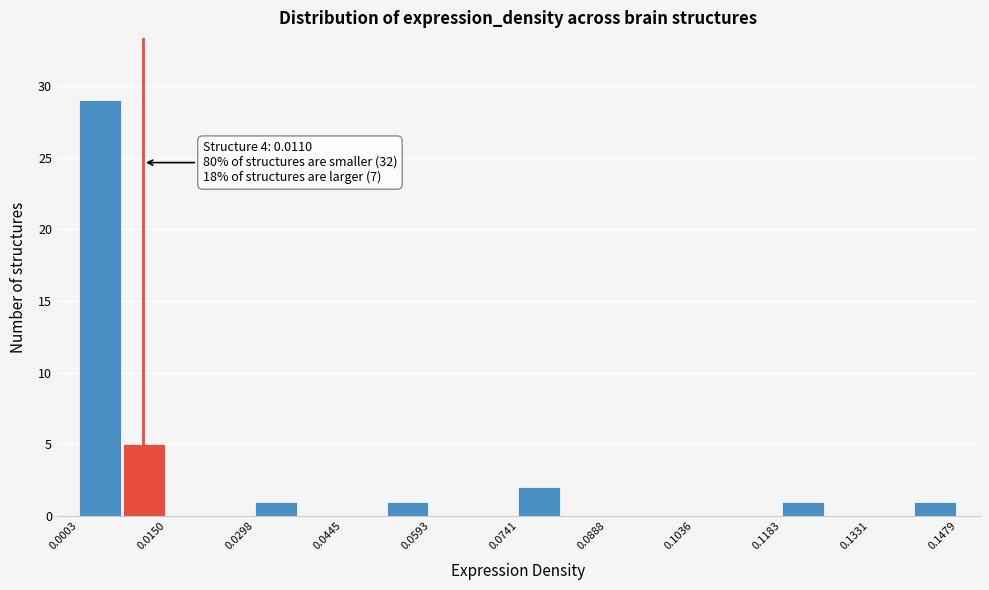

Read against the x-axis, roughly where is the centre of the tallest bar?

0.004